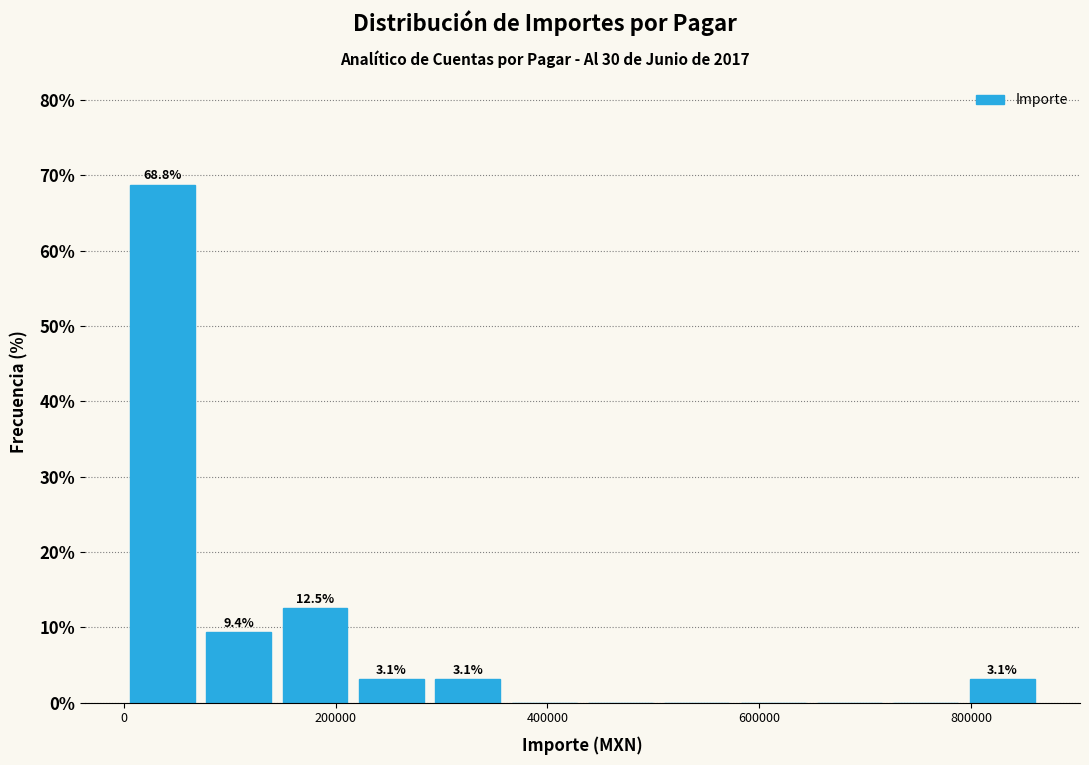

Read against the x-axis, roughly where is the centre of the tallest bar?

40000